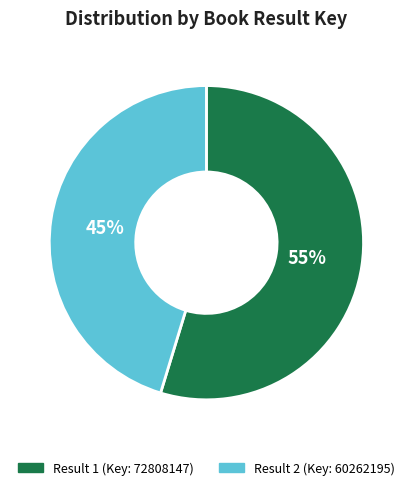

Is there any slice that represents more than half of the pie?

Yes